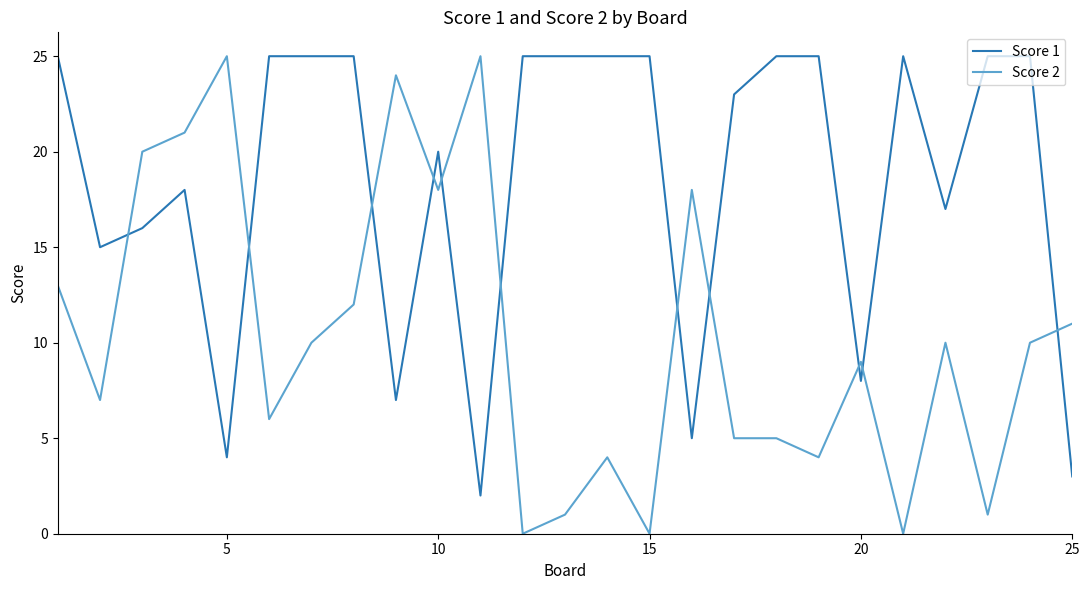

List the series in order of their overall mean, highest first.

Score 1, Score 2